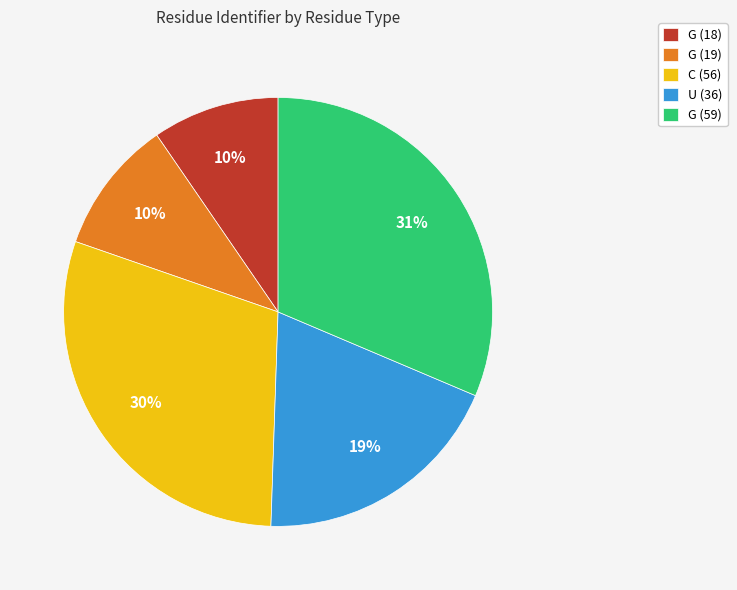

Which has a higher value, G (19) or G (59)?

G (59)